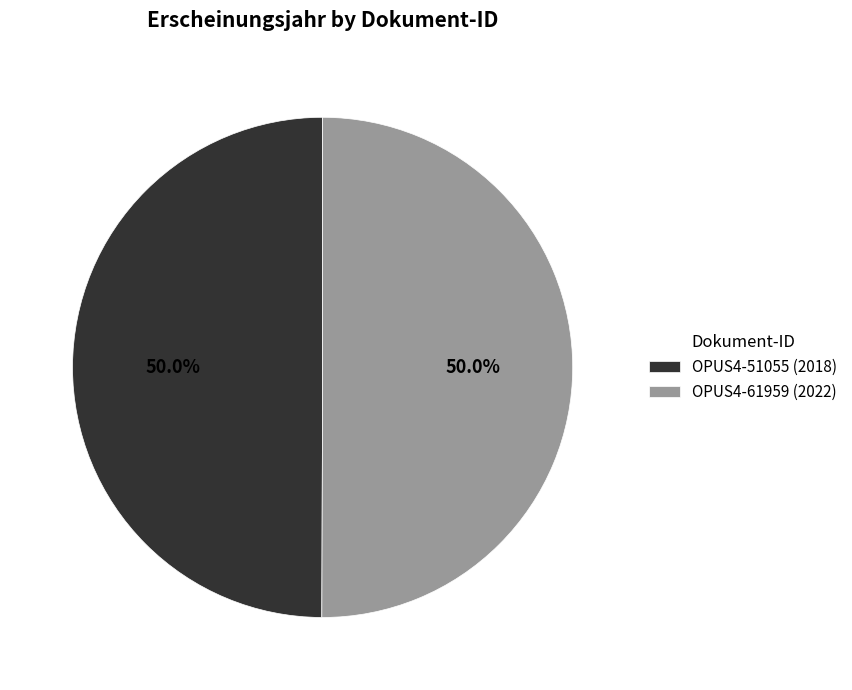

How many slices are in this pie chart?

2